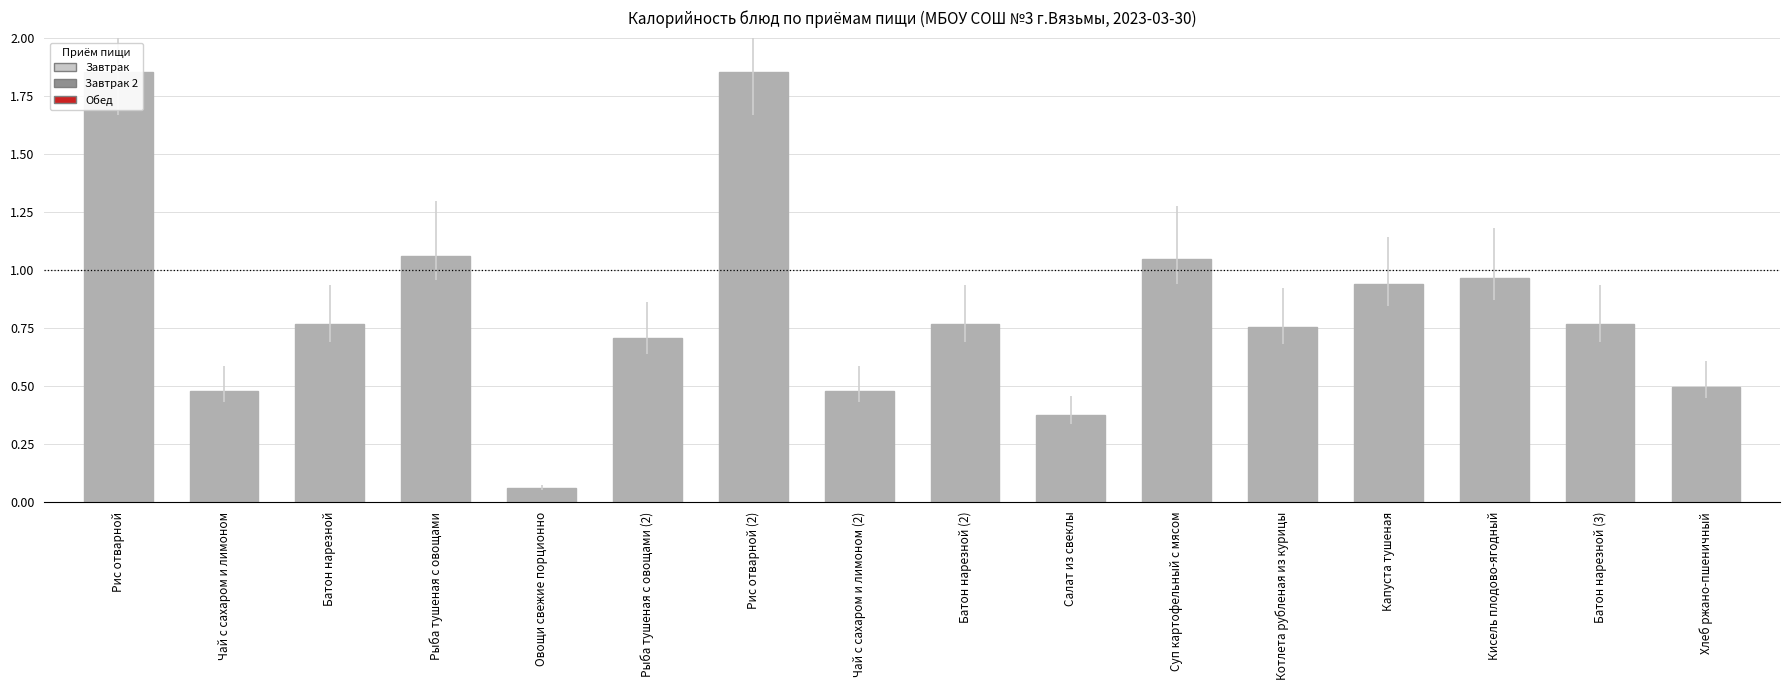

Rank the categories by value from lowest to highest.

Овощи свежие порционно, Салат из свеклы, Чай с сахаром и лимоном, Чай с сахаром и лимоном (2), Хлеб ржано-пшеничный, Рыба тушеная с овощами (2), Котлета рубленая из курицы, Батон нарезной, Батон нарезной (2), Батон нарезной (3), Капуста тушеная, Кисель плодово-ягодный, Суп картофельный с мясом, Рыба тушеная с овощами, Рис отварной, Рис отварной (2)